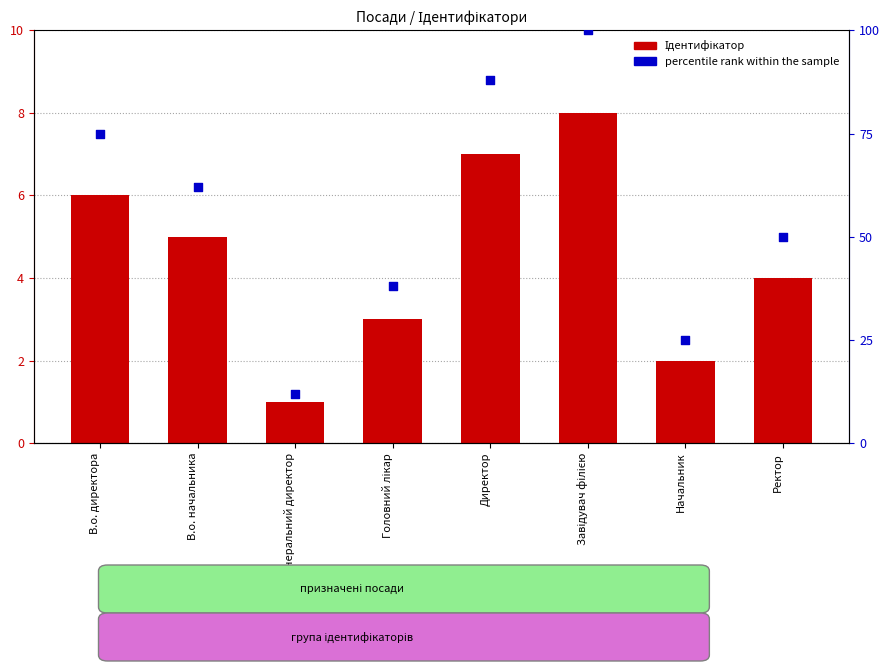

At which category is the sum across all series the highest?

Завідувач філією